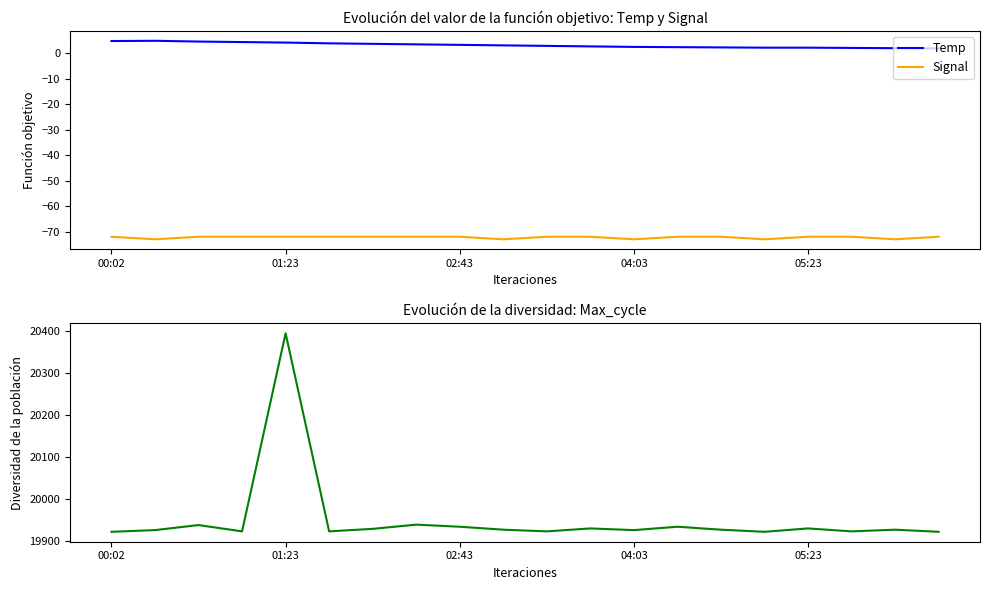

Where is Max_cycle nearest to the value 20158?

7